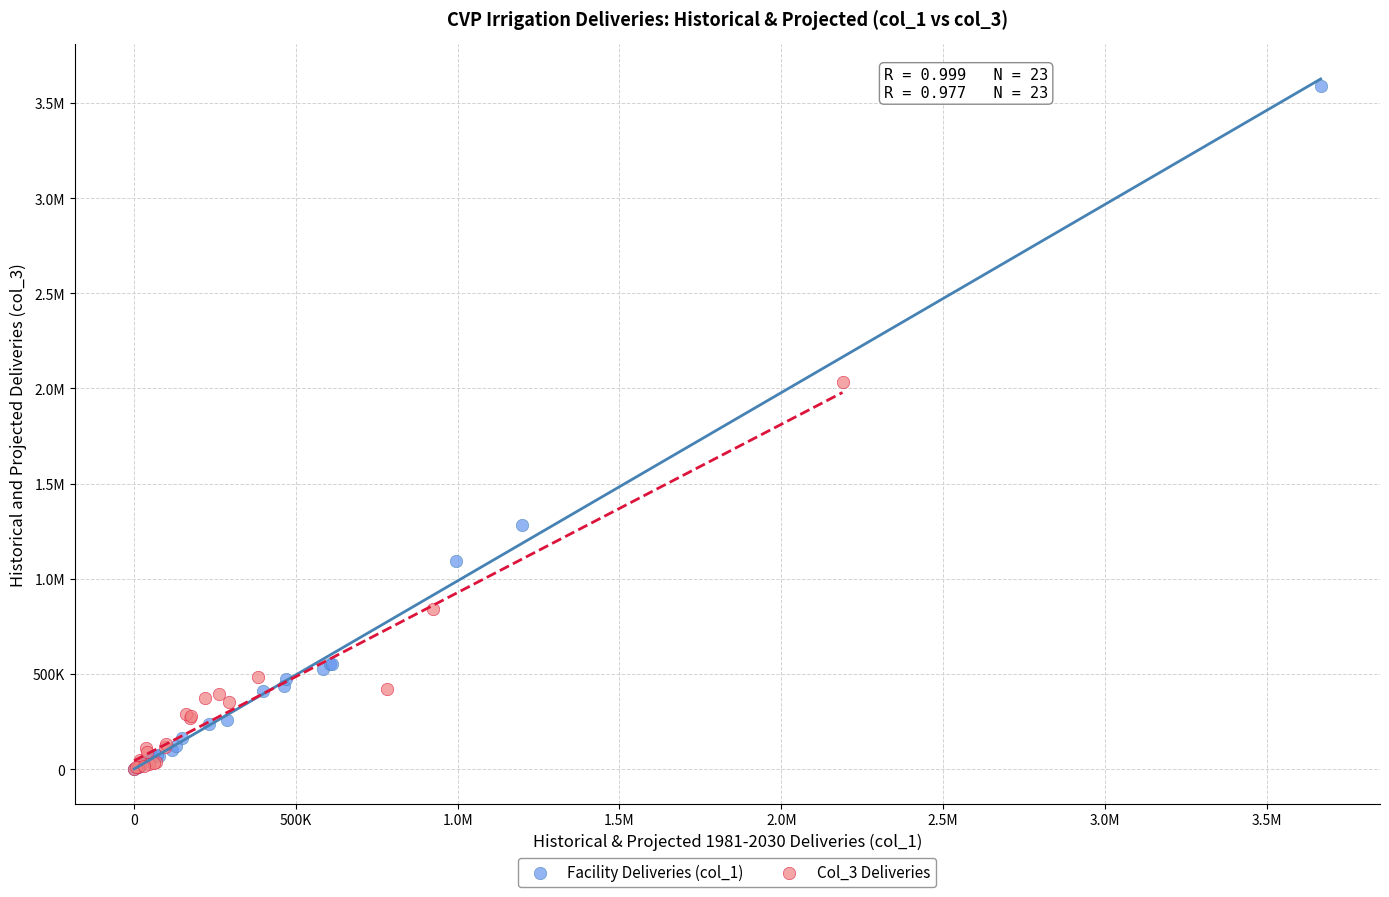

What are all the series names shown in the legend?

Facility Deliveries (col_1), Col_3 Deliveries